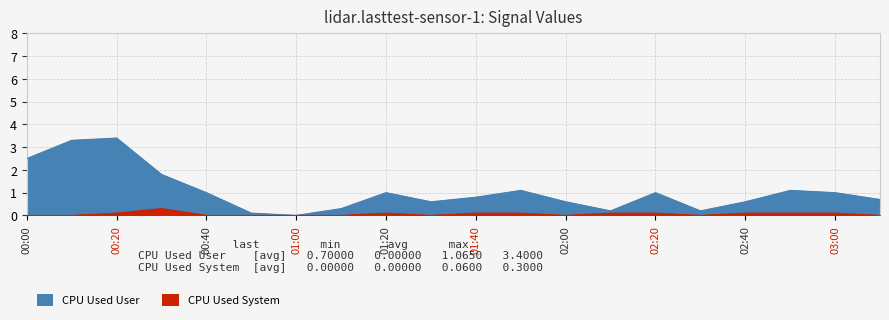

Read the CPU Used User value at 2014/09/25 01:30.

0.6